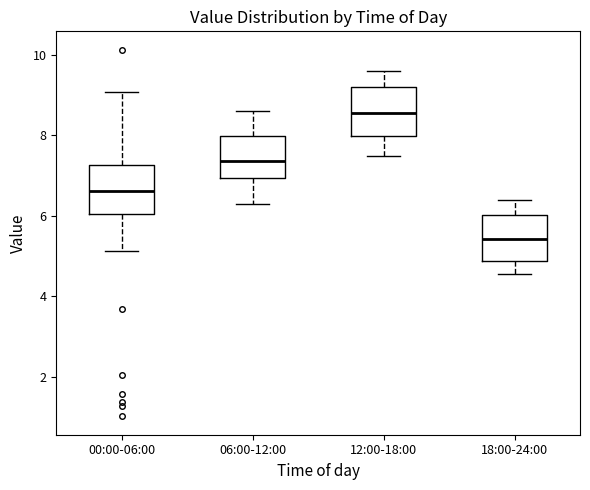

Where does the upper whisker of the box for 12:00-18:00 end on the y-axis? The values are not printed on the chart, so give them approximately, as read against the axis.

9.6